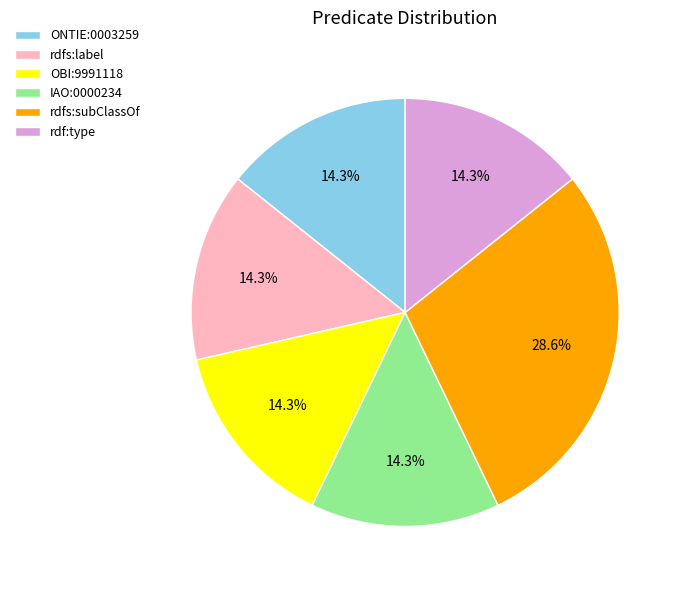

What is the ratio of the value at rdf:type to the value at ONTIE:0003259?

1.0